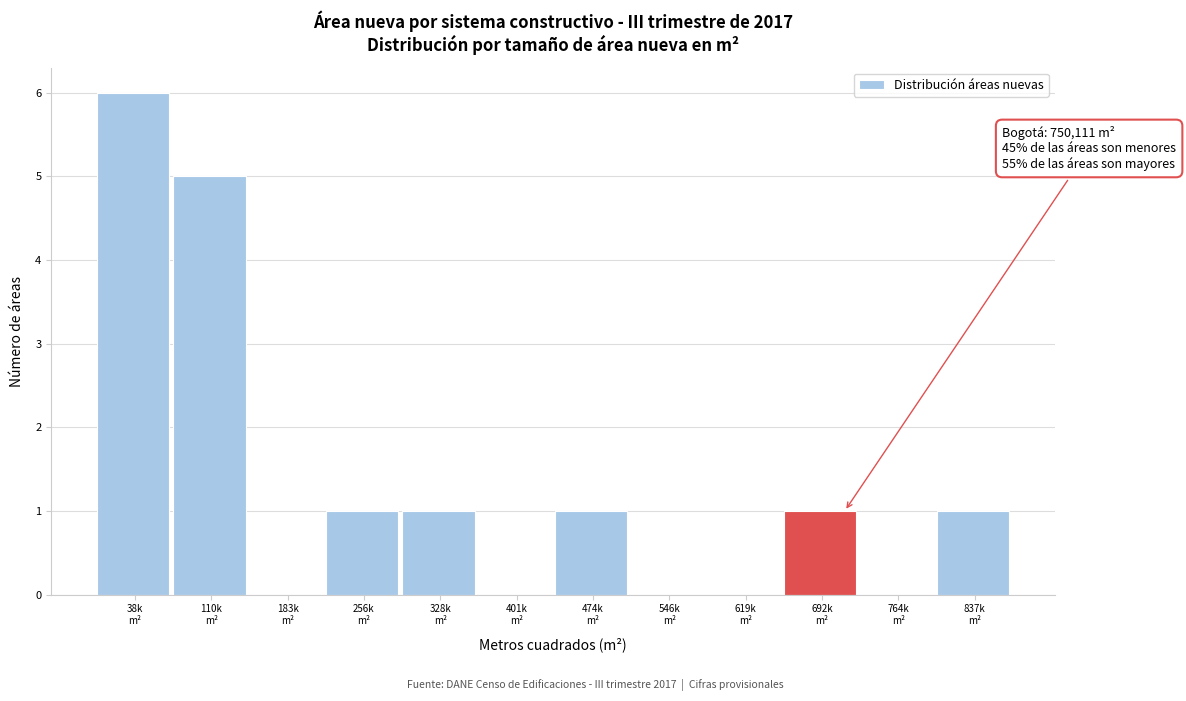

What is the sum of all values?

16